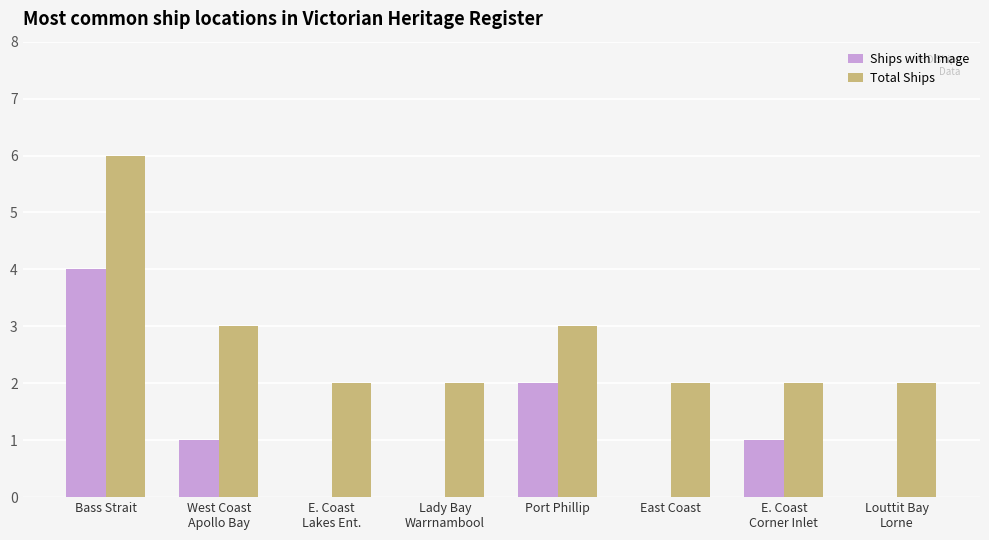

What is the maximum value shown in the chart?

6